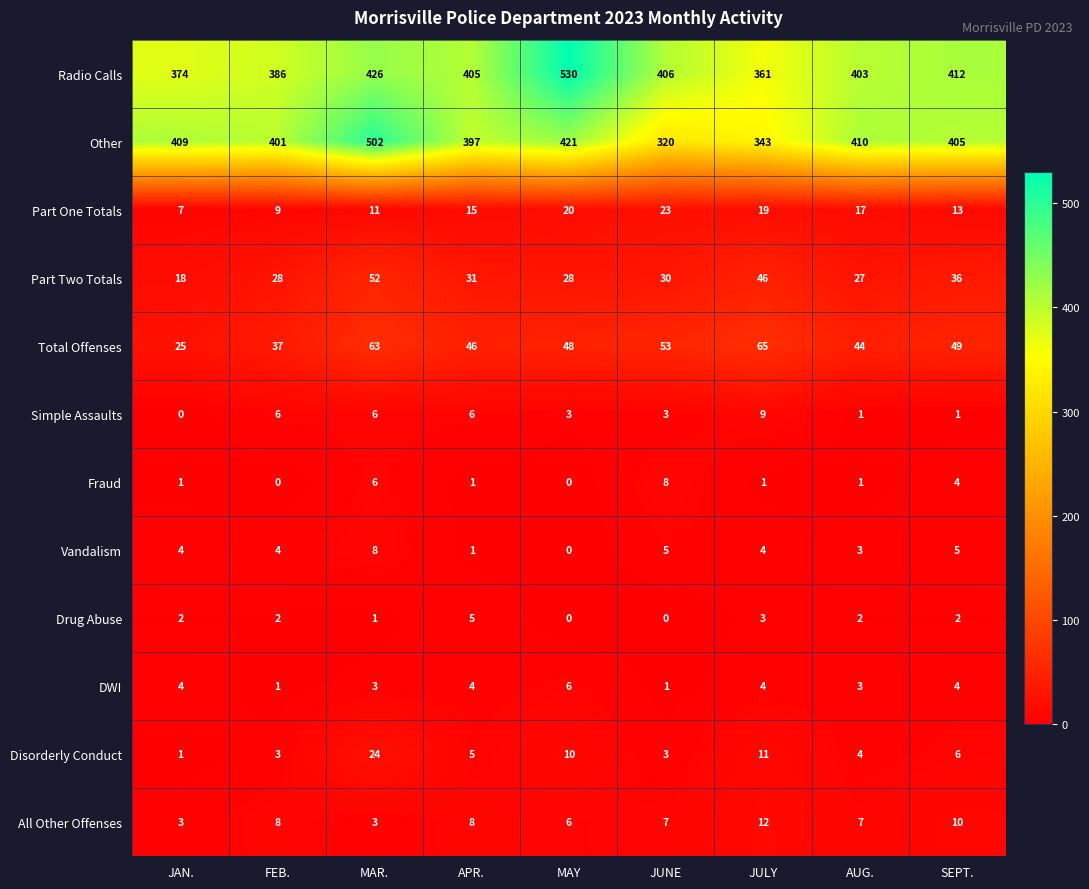

At how many categories does at least one series exceed 251?

9